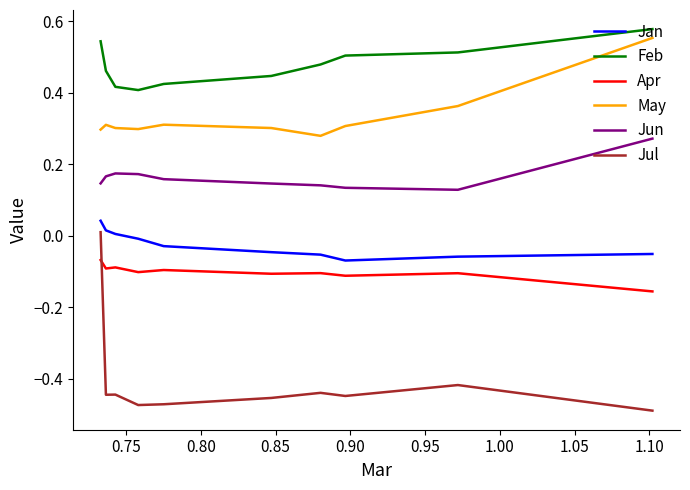

Which series has the largest total across all categories?

Feb